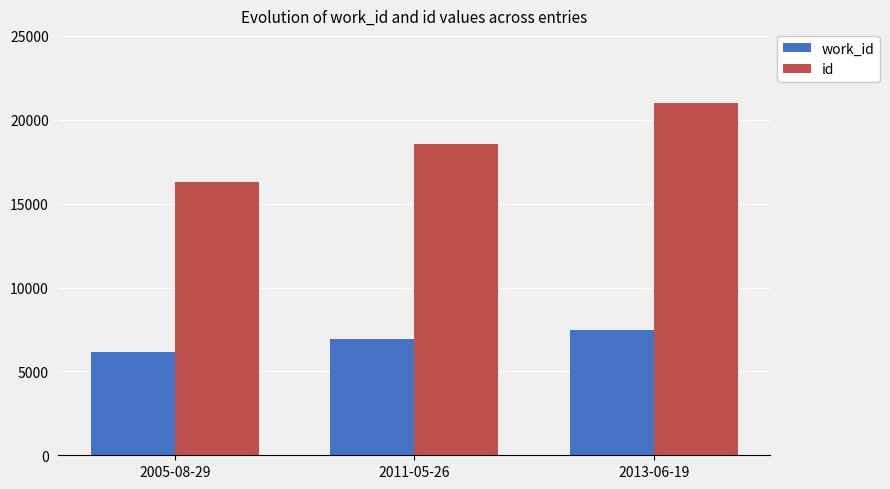

What is the approximate value of work_id at 2005-08-29, to the nearest 10?

6160